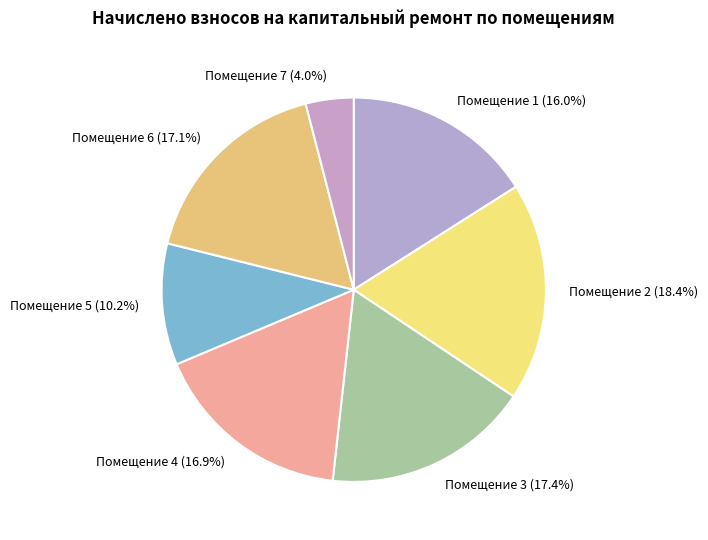

What is the ratio of the value at Помещение 1 (16.0%) to the value at Помещение 4 (16.9%)?

0.9